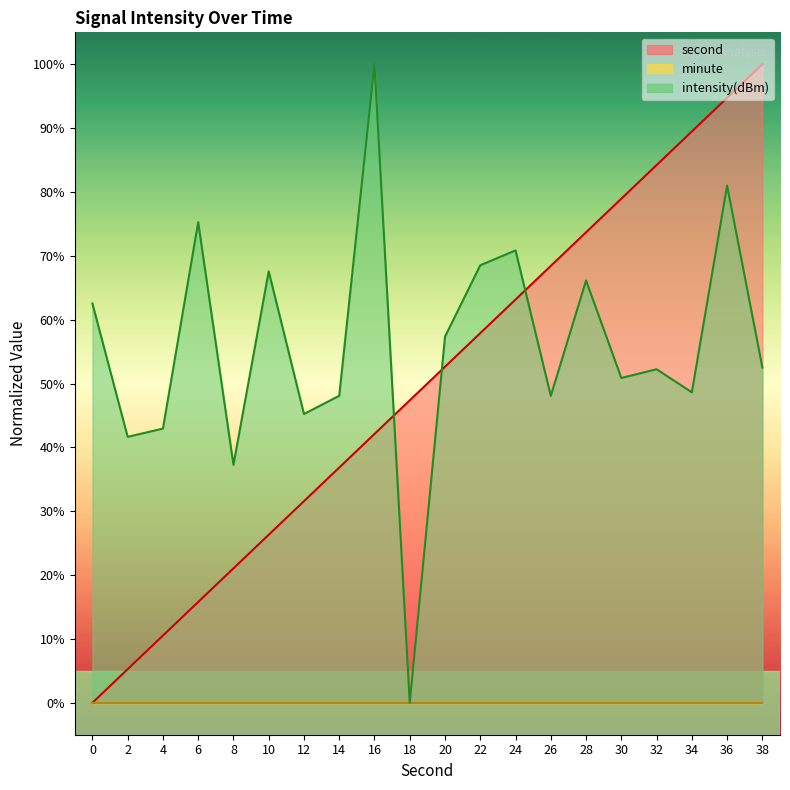

Reading right to left, what are all the values shown in this chart?

second: 100.0	94.7	89.5	84.2	78.9	73.7	68.4	63.2	57.9	52.6	47.4	42.1	36.8	31.6	26.3	21.1	15.8	10.5	5.3	0.0
intensity: 52.5	81.0	48.6	52.2	50.9	66.1	48.1	70.9	68.5	57.3	0.0	100.0	48.1	45.2	67.6	37.3	75.3	42.9	41.6	62.5